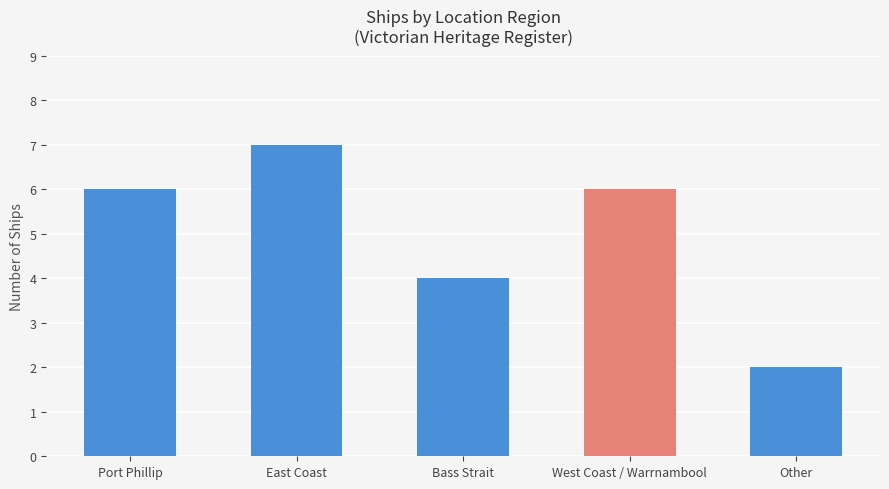

What value does the data have at West Coast / Warrnambool?

6